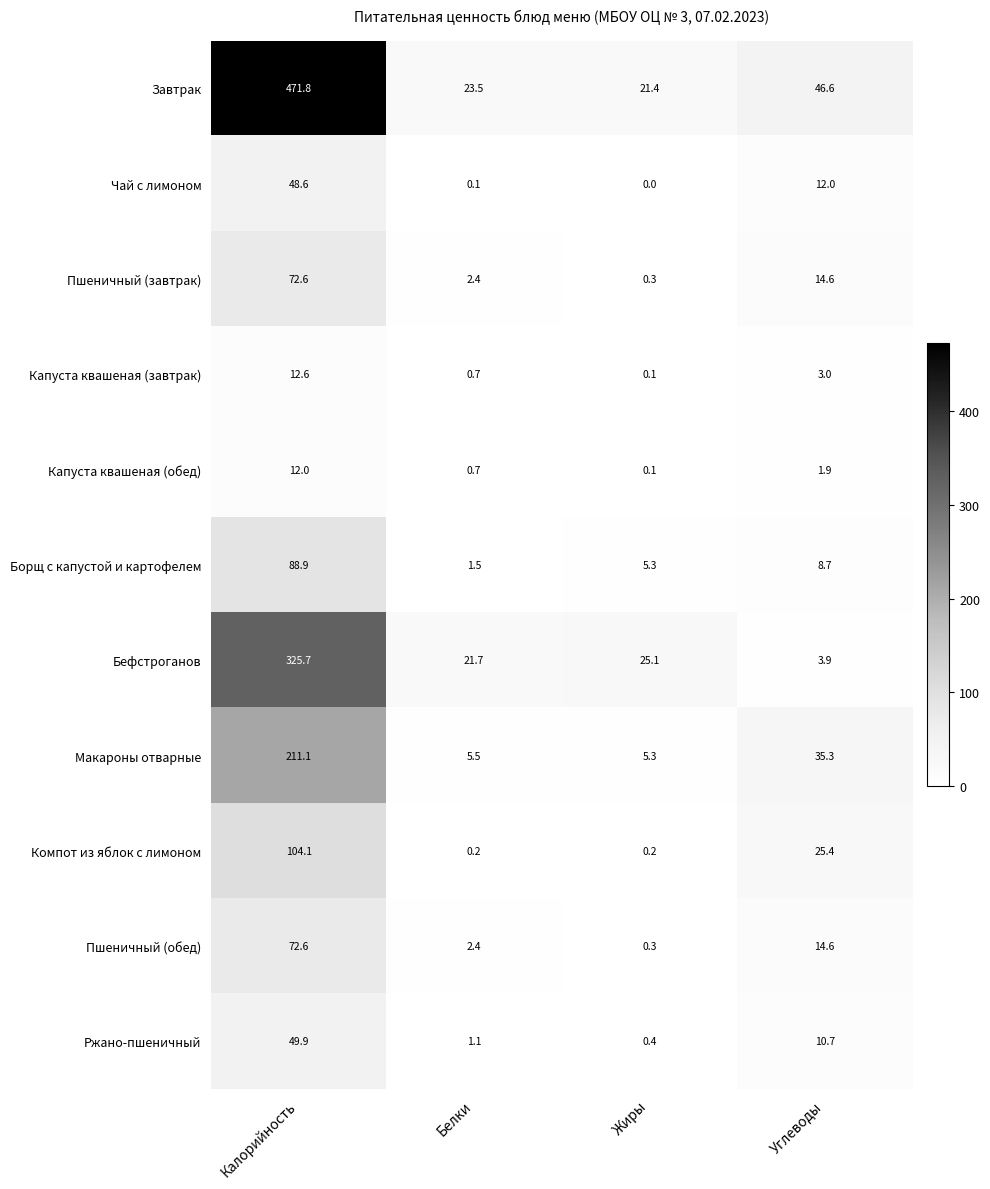

What is the difference between the highest and lowest values at Белки?

23.4